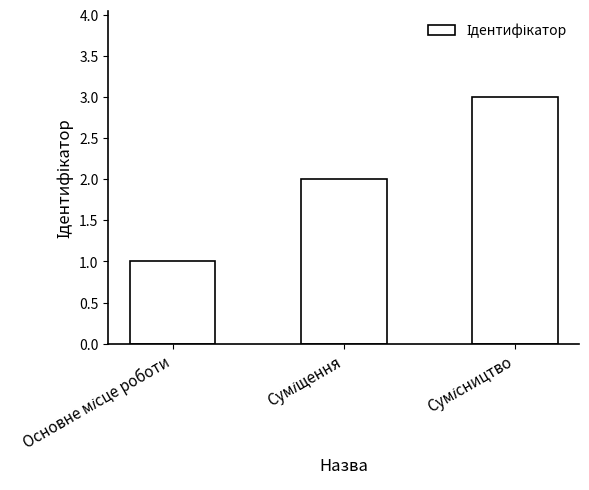

What is the sum of all values?

6